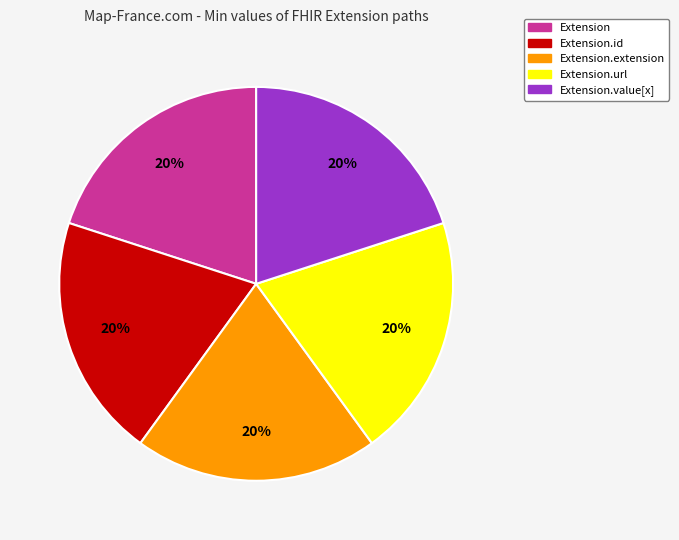

Approximately how many times larger is the value at Extension.extension compared to Extension.value[x]?

1.0